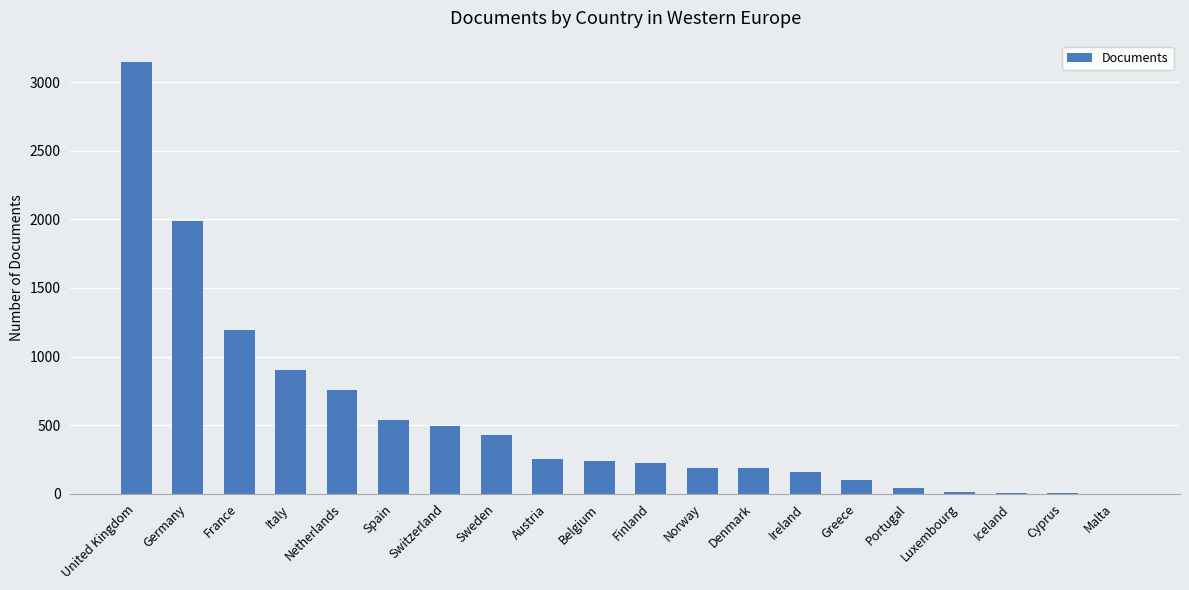

Which category has the highest value across all series?

United Kingdom